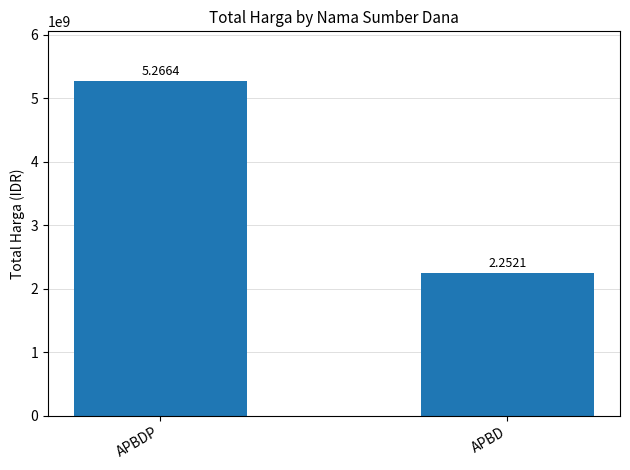

What value does the data have at APBDP, to the nearest 100?

5266388700